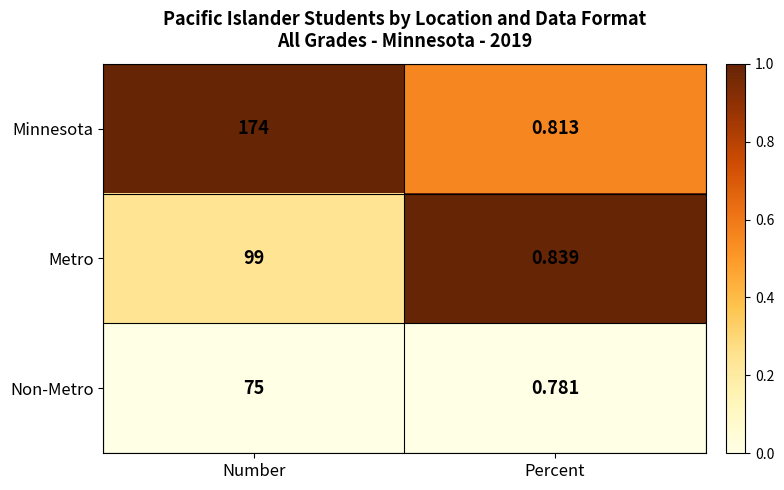

Which series has the largest range (max minus min)?

Minnesota